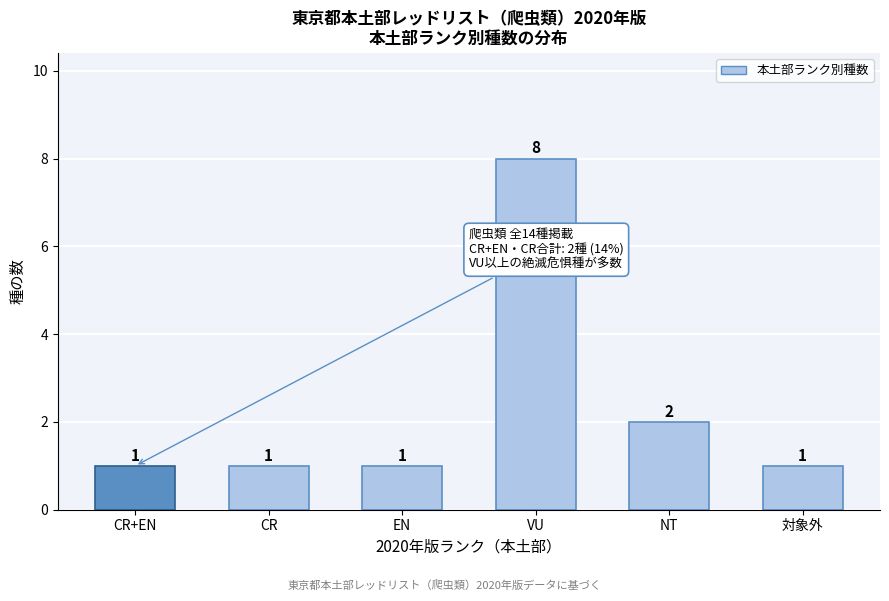

Reading left to right, transcribe all the data shown in this chart.

1	1	1	8	2	1